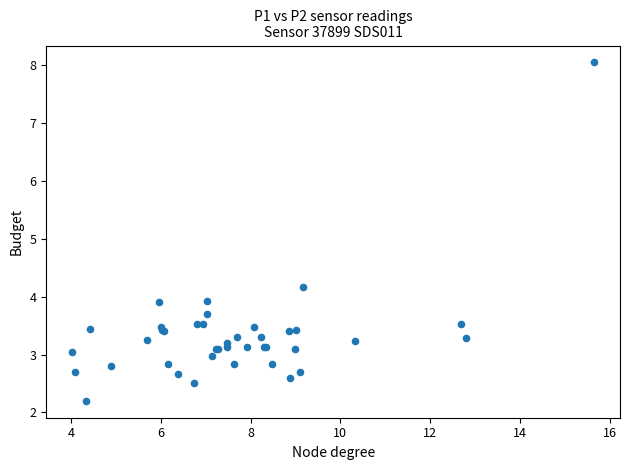

What Y value in the scatter plot is closest to 5?

4.2